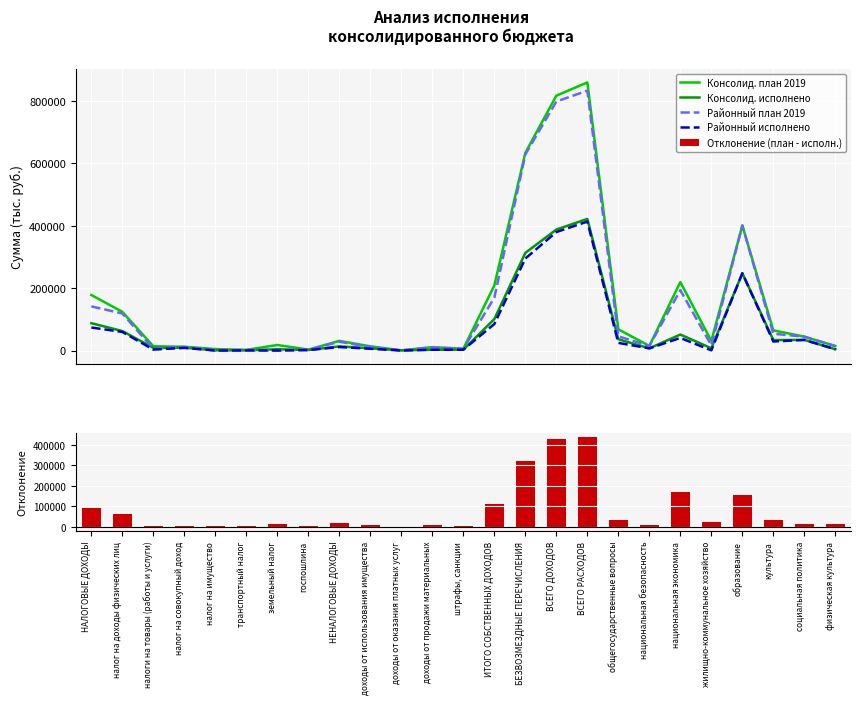

What is the difference between the maximum and minimum values in the Районный план 2019 series?

832874.4